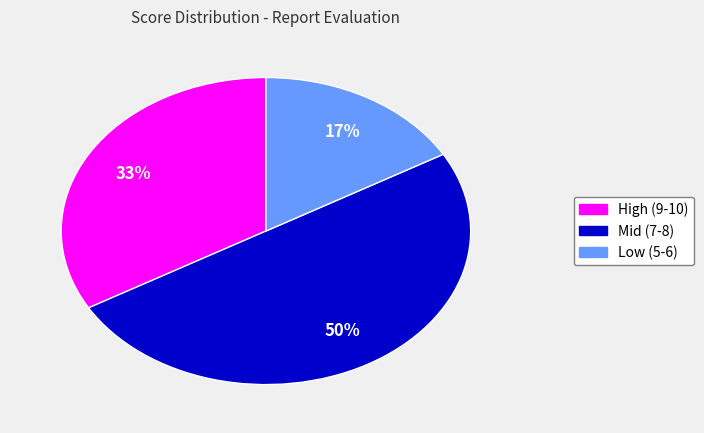

Does Low (5-6) account for over 50% of the chart?

No